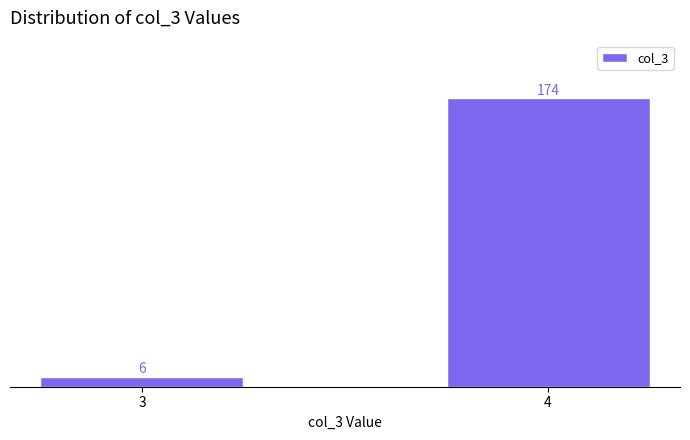

Reading left to right, extract all data points from this chart.

6	174